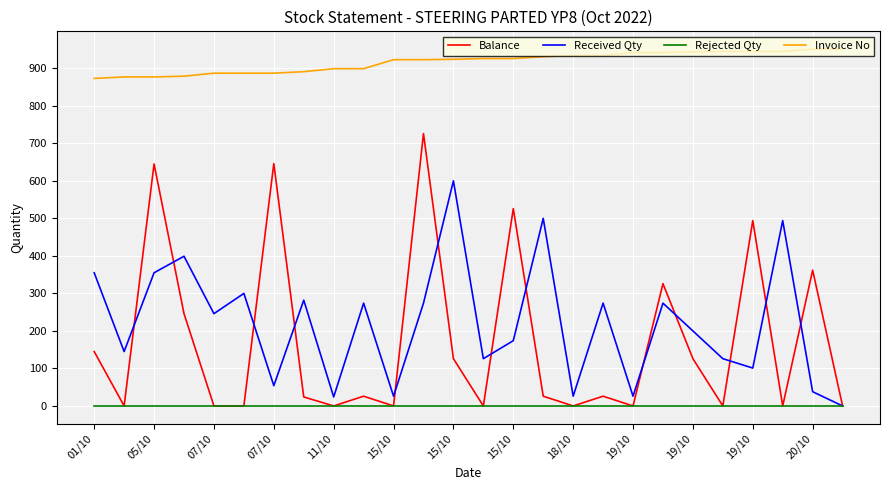

True or false: Received Qty and Invoice No cross at least once.

False